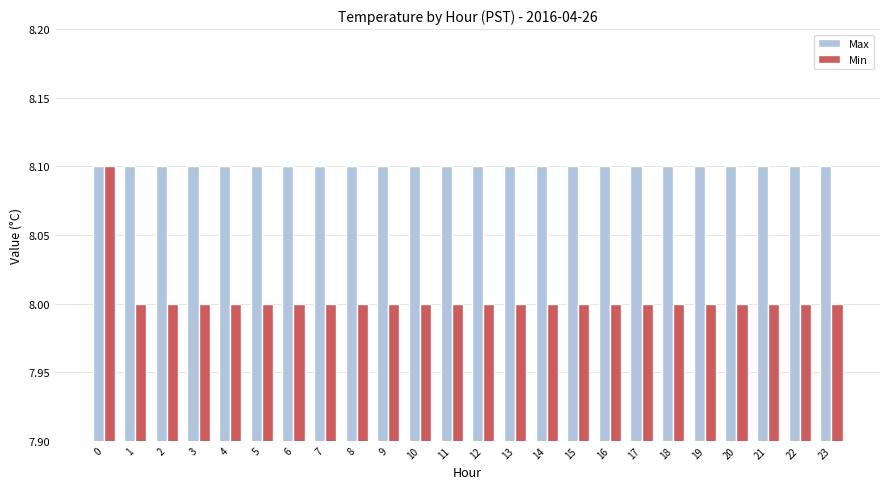

How many groups of bars are there?

24